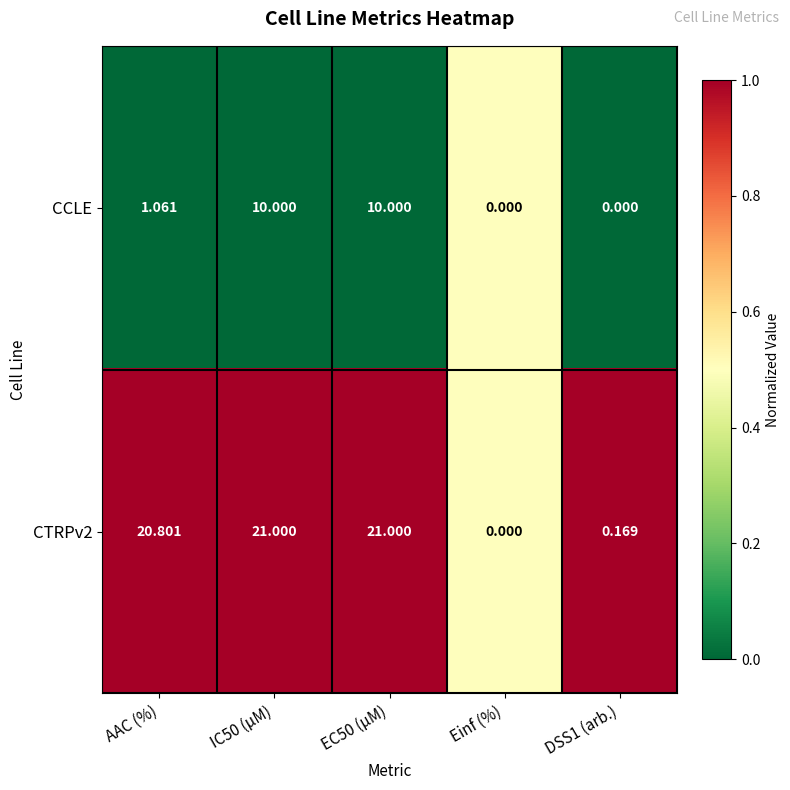

Is the value of CTRPv2 at IC50 (µM) greater than the value of CCLE at IC50 (µM)?

Yes